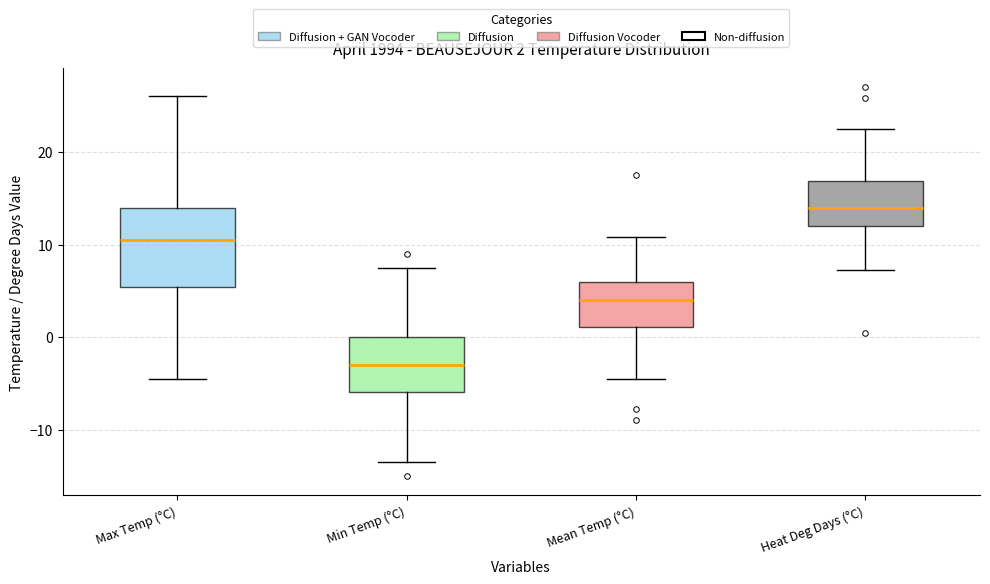

Which box is the tallest, from its lower edge to its upper edge?

Max Temp (°C)